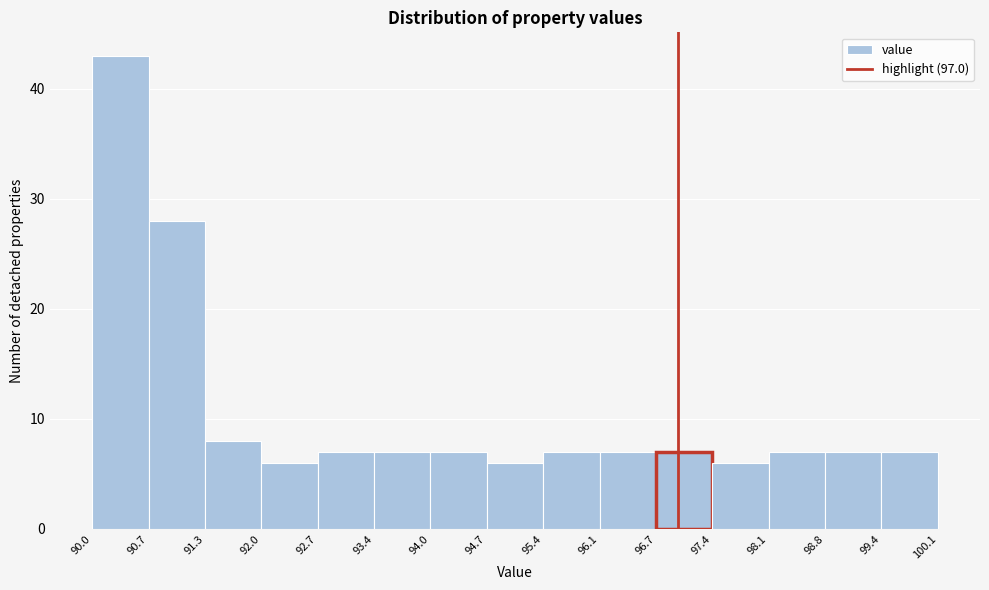

Reading left to right, list every bar in this chart as the range it spans on the x-axis followed by its height. The values are not printed on the chart, so give them approximately, as read against the axis.

90.0 to 90.7: 43
90.7 to 91.3: 28
91.3 to 92.0: 8
92.0 to 92.7: 6
92.7 to 93.4: 7
93.4 to 94.0: 7
94.0 to 94.7: 7
94.7 to 95.4: 6
95.4 to 96.1: 7
96.1 to 96.7: 7
96.7 to 97.4: 7
97.4 to 98.1: 6
98.1 to 98.8: 7
98.8 to 99.4: 7
99.4 to 100.1: 7